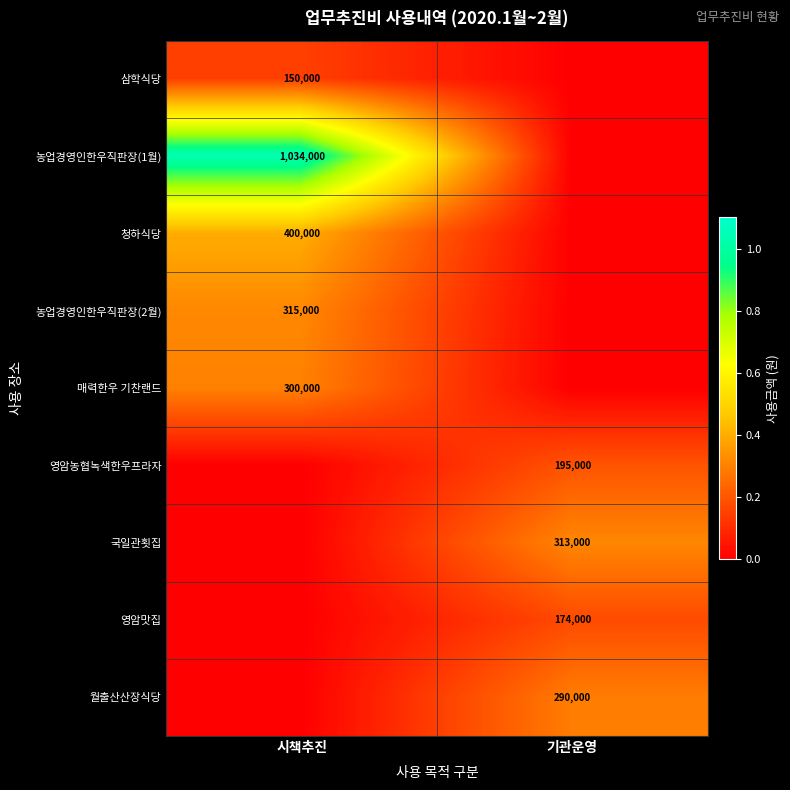

The 국일관횟집 series shows 498187 at 기관운영. True or false?

False